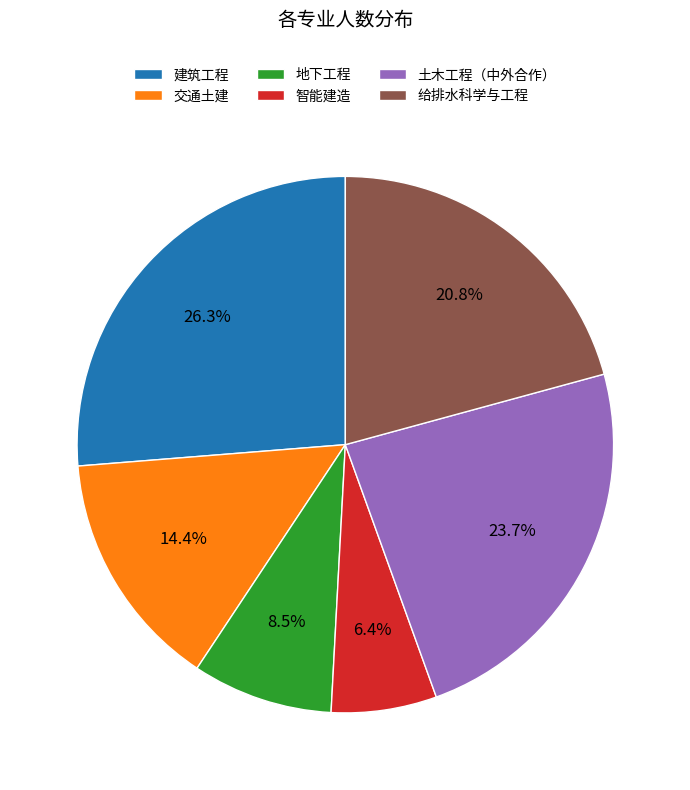

Is 交通土建 the majority of the pie?

No